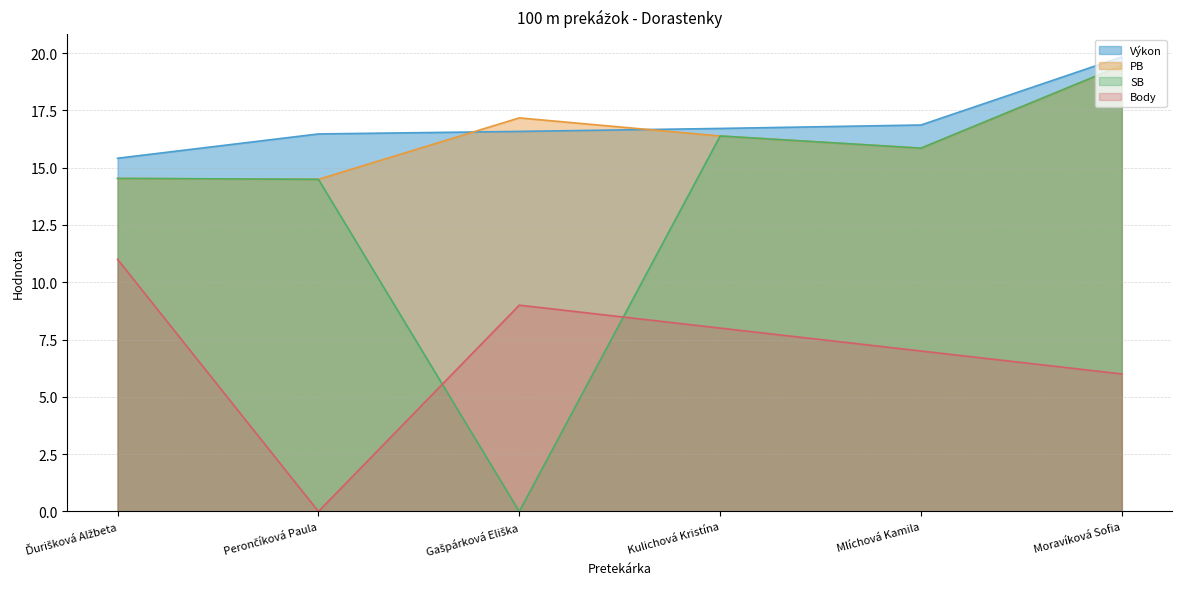

How many values in SB are above zero?

5